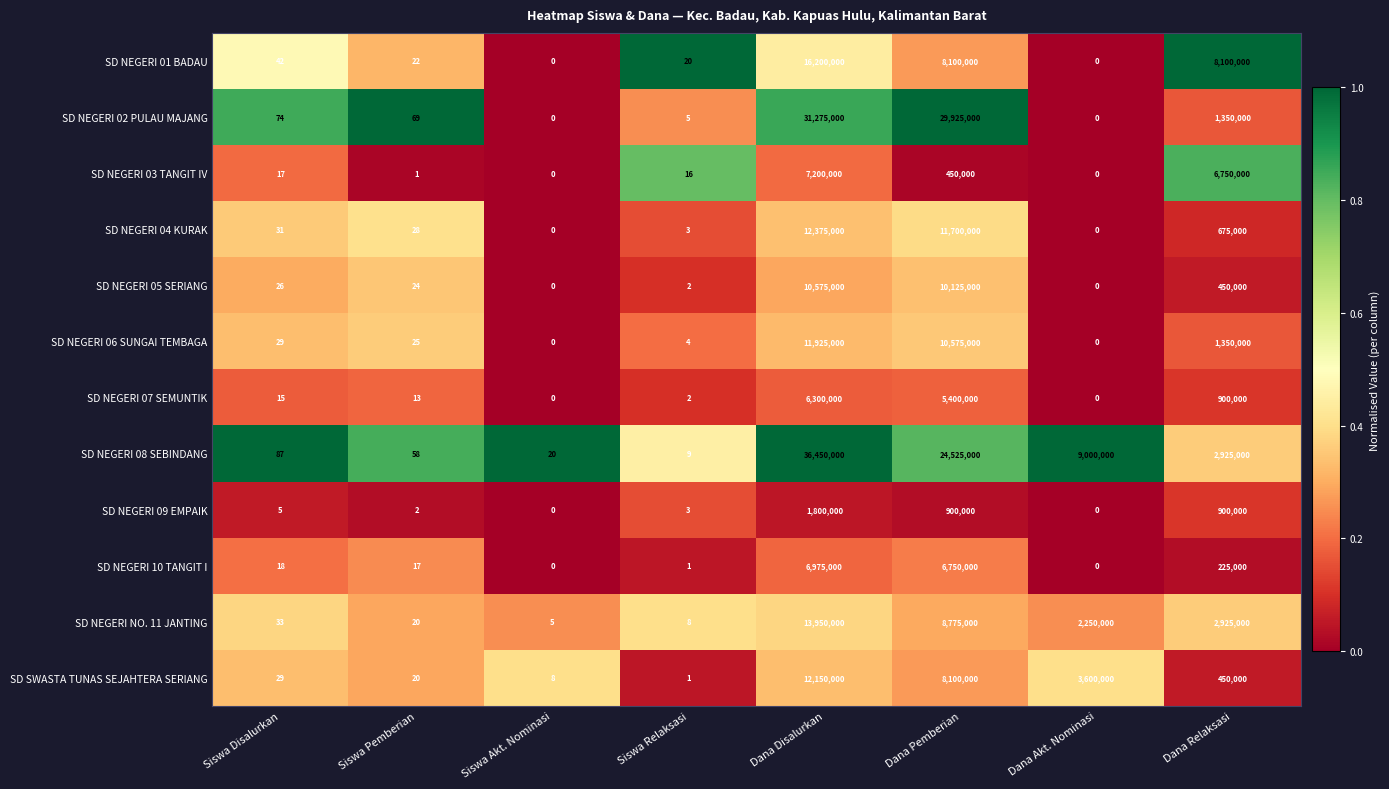

At which category does the chart reach its peak across all series?

Dana Disalurkan